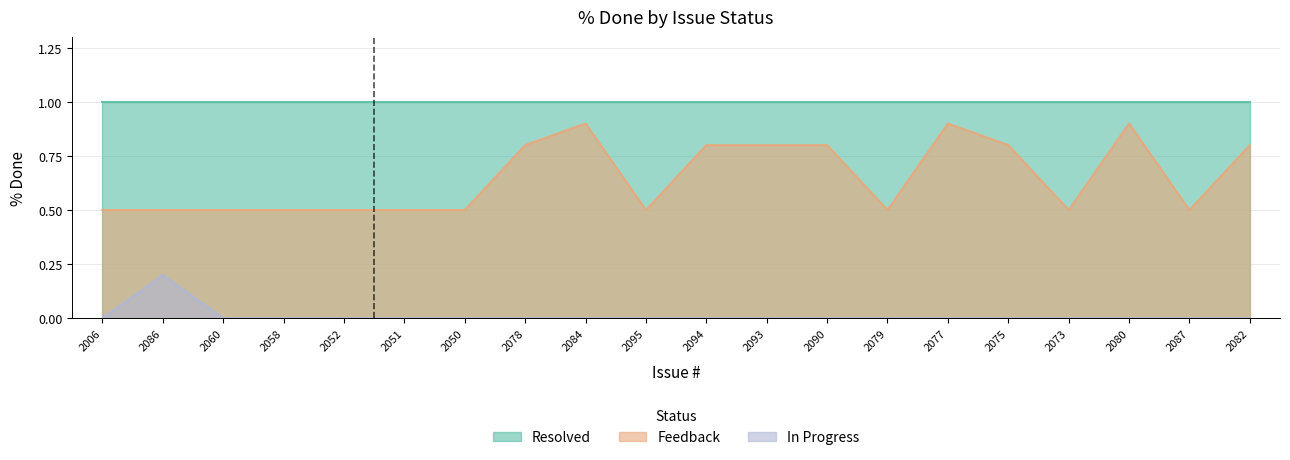

The value of Feedback at 2060 is 0.3. True or false?

False